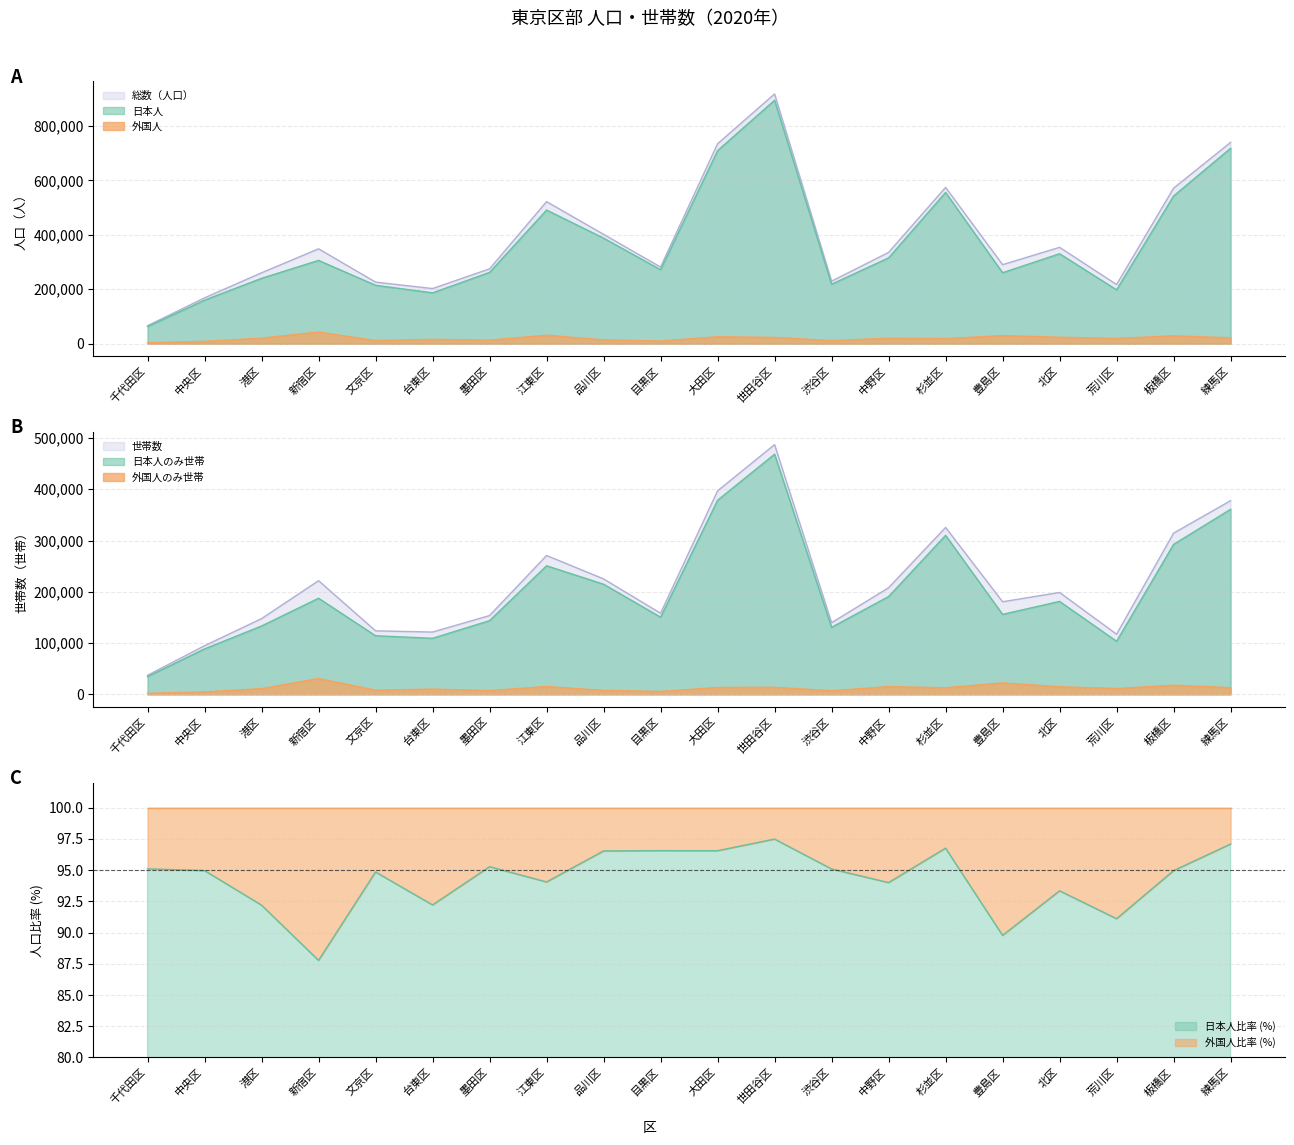

What position from the right is 新宿区?

17